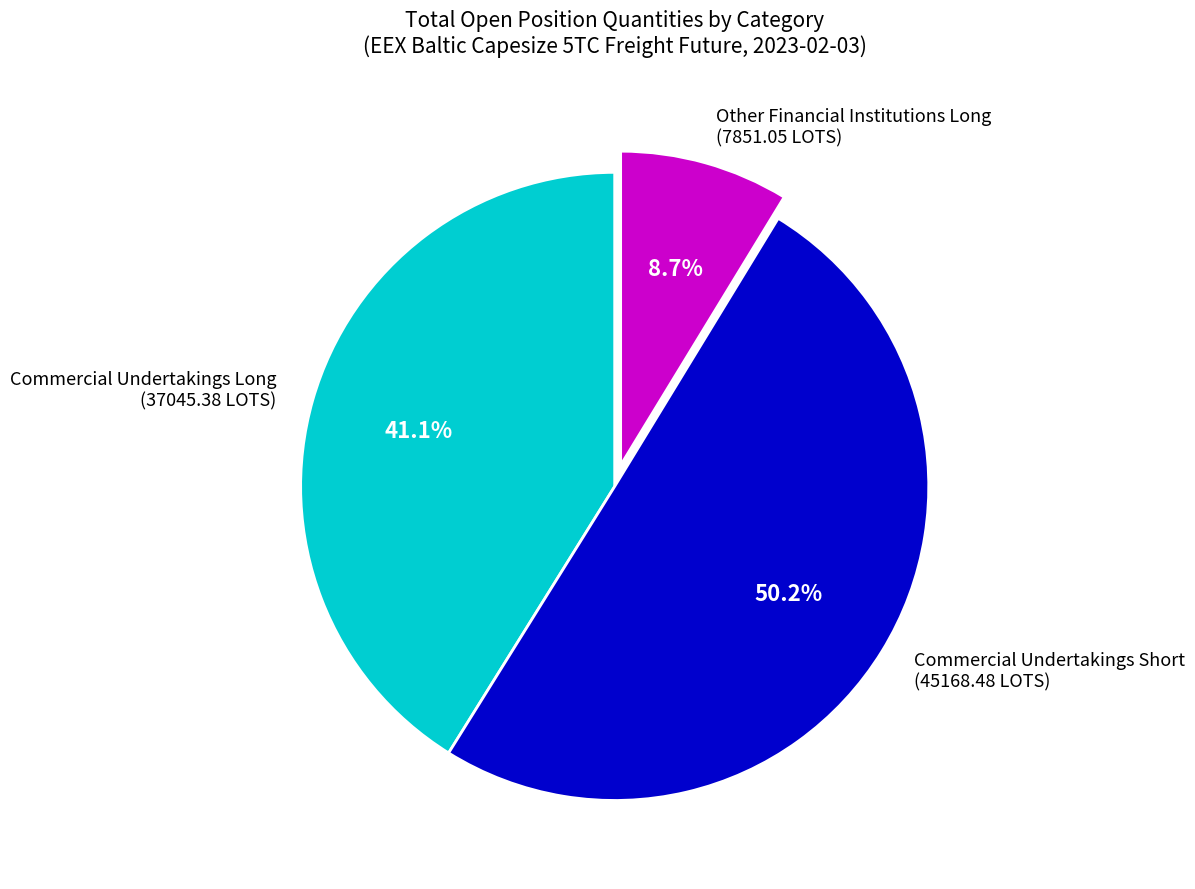

Which has a higher value, Other Financial Institutions Long (7851.05 LOTS) or Commercial Undertakings Short (45168.48 LOTS)?

Commercial Undertakings Short (45168.48 LOTS)